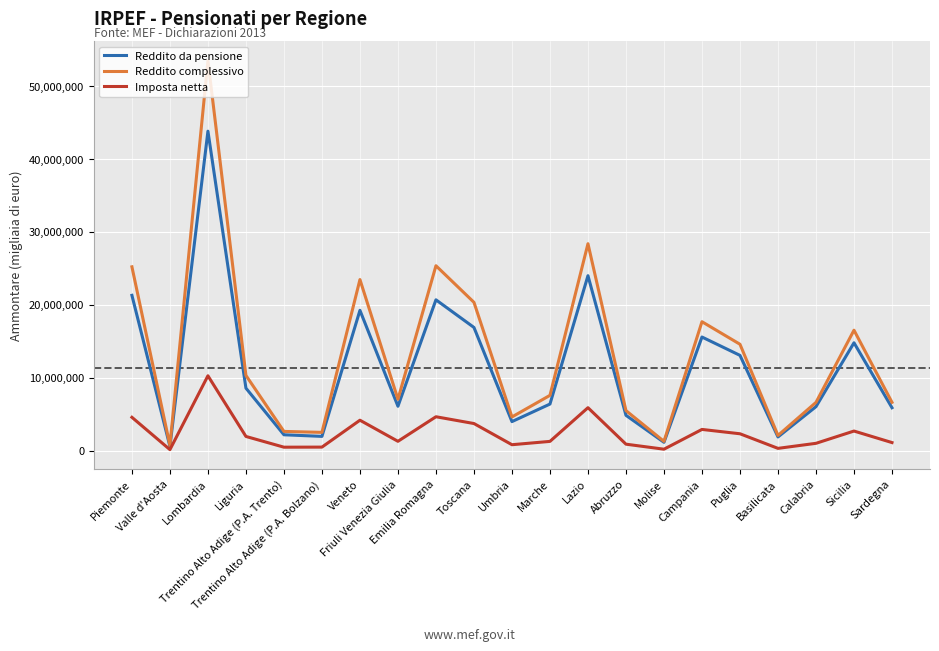

Which series has the widest spread of values?

Reddito complessivo